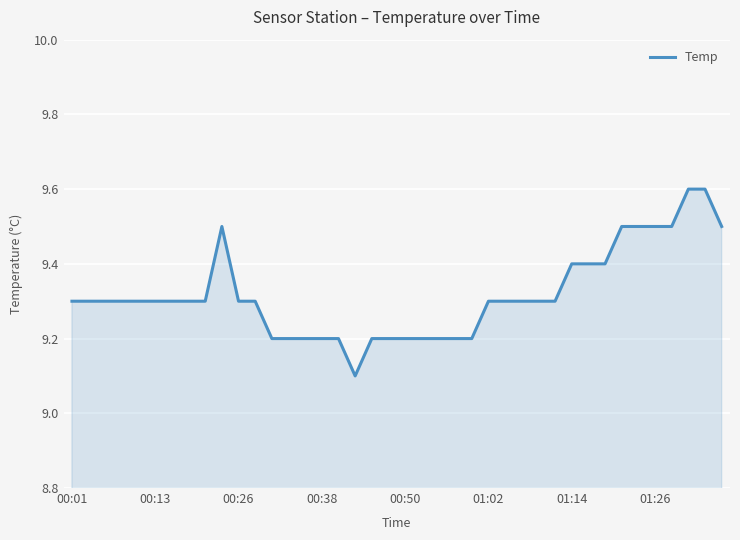

What is the minimum value shown in the chart?

9.1